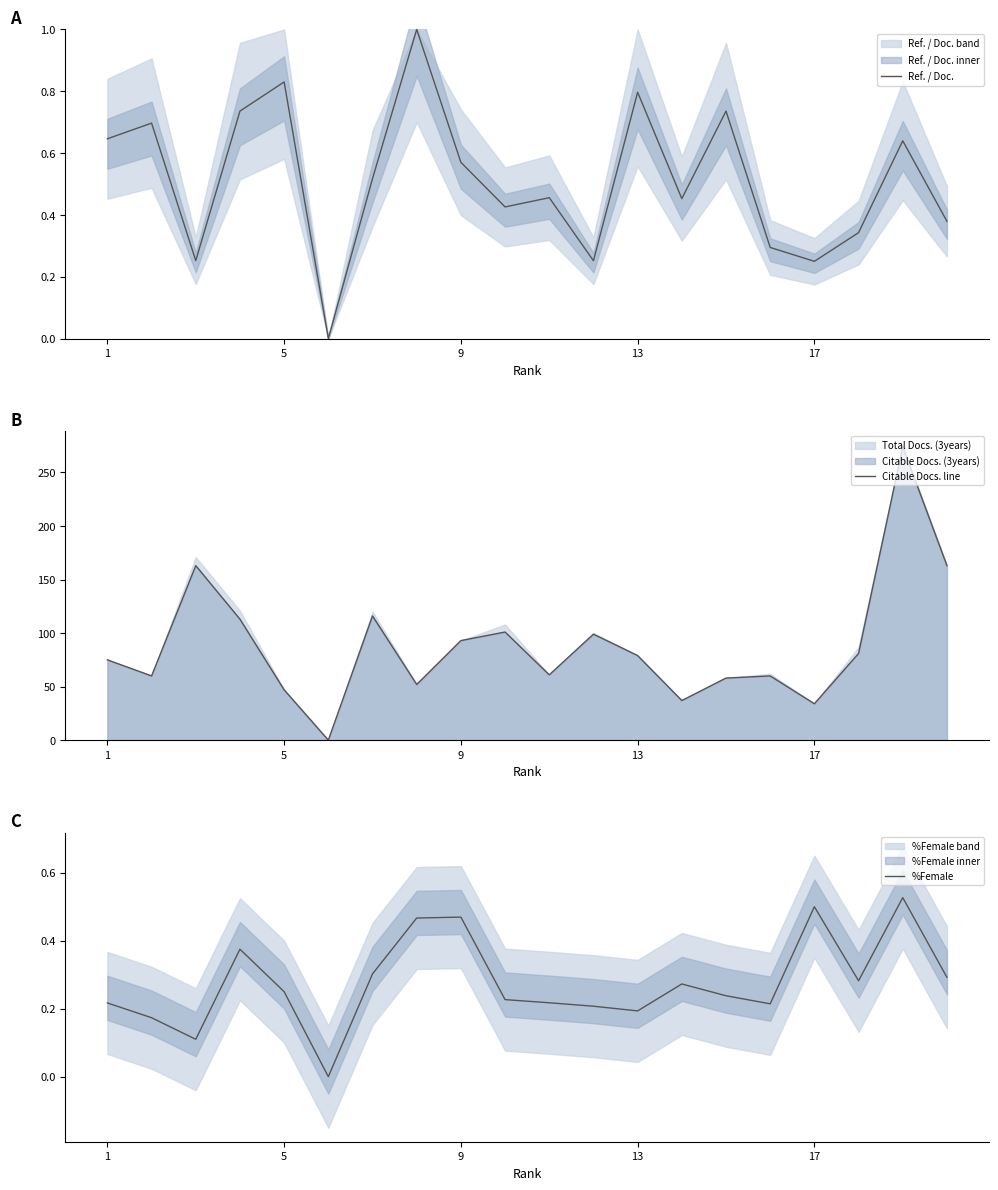

In Ref. / Doc., how many points are higher than both neighbors (excluding endpoints)?

7